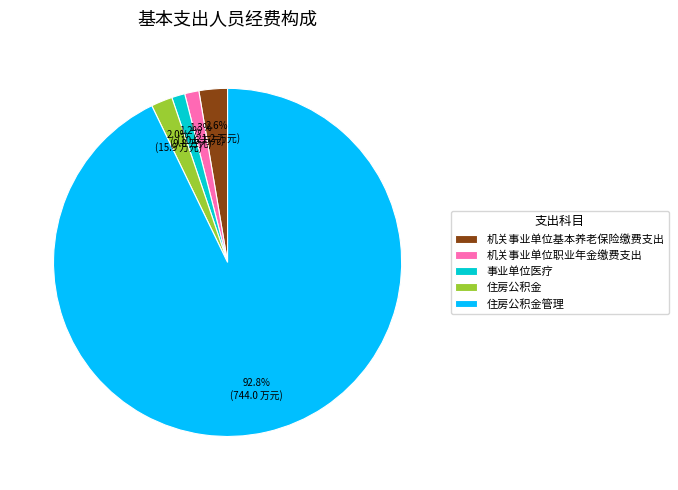

How many segments does this pie chart have?

5